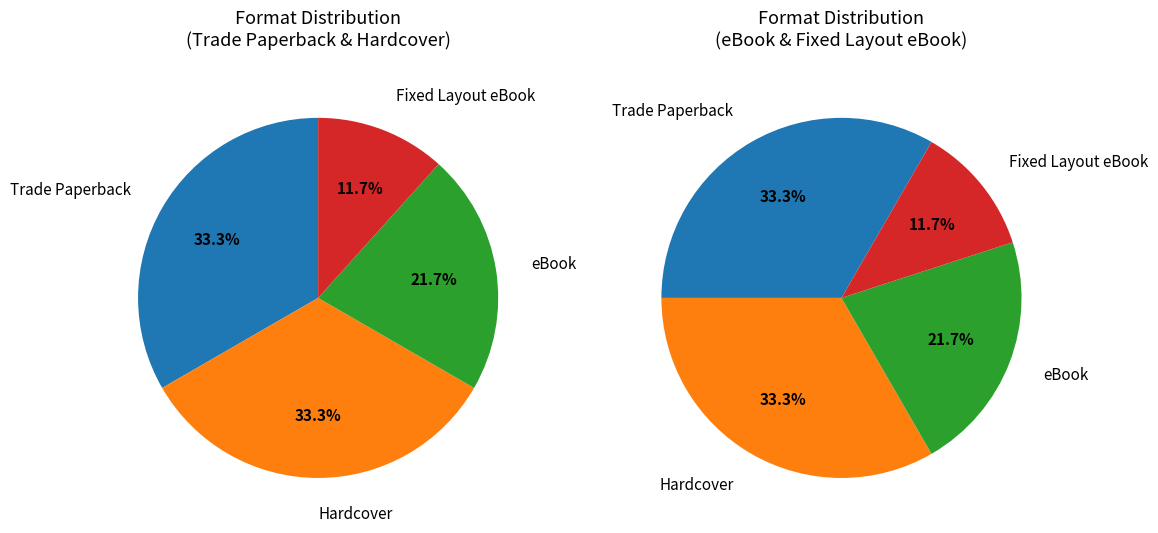

What is the change in value from eBook to Fixed Layout eBook?

-6